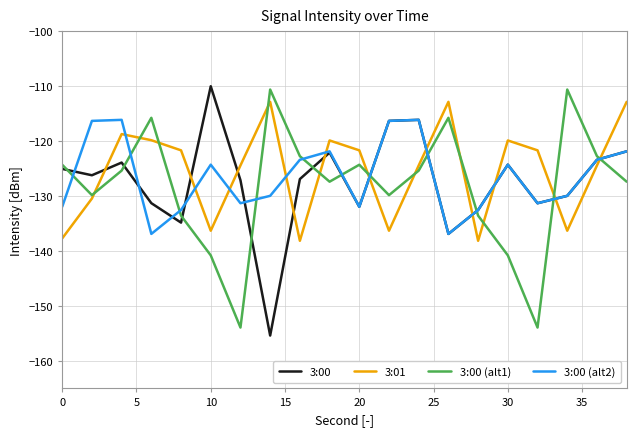

Rank the series by their average value, from highest to lowest.

3:01, 3:00 (alt2), 3:00, 3:00 (alt1)